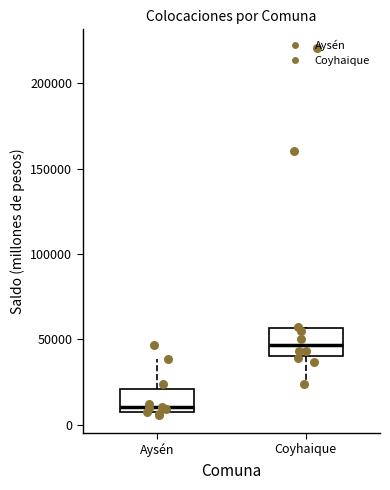

Where is the upper edge of the box for Aysén on the y-axis? The values are not printed on the chart, so give them approximately, as read against the axis.

20000